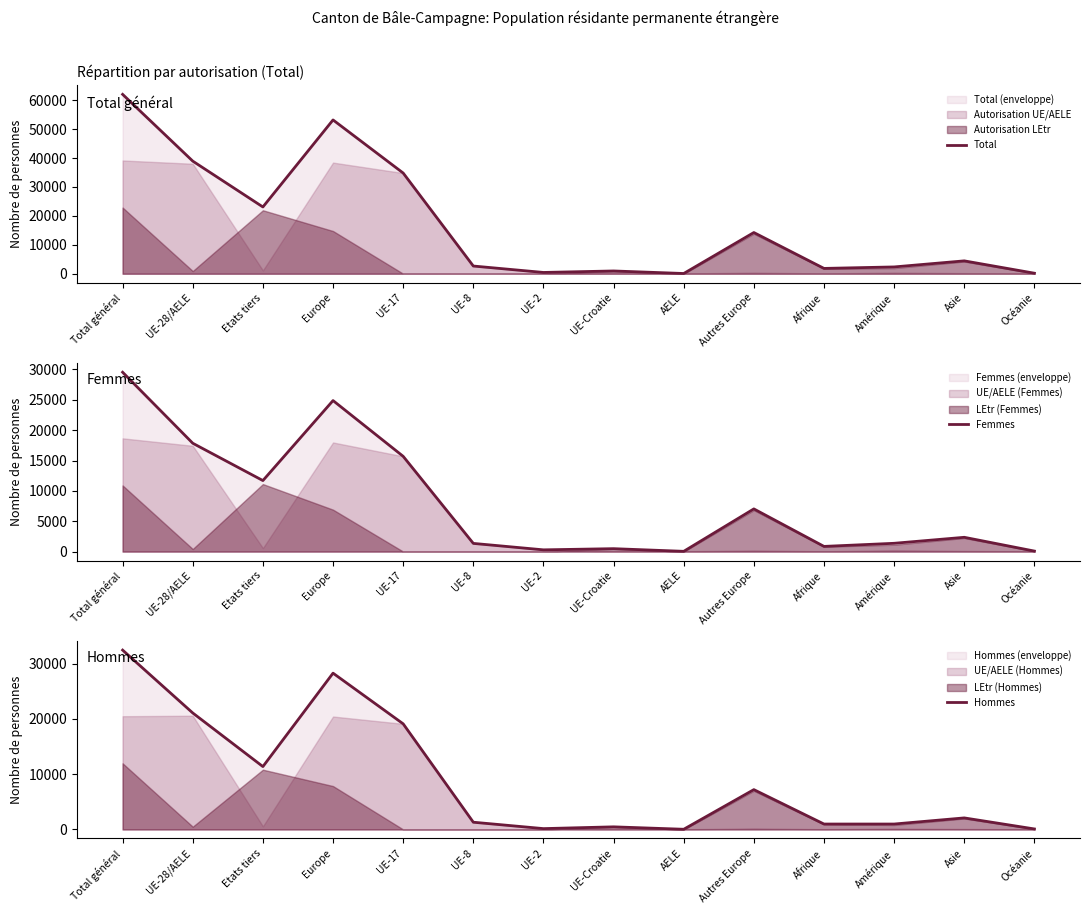

What is the value of the Total point at the 5th from the left?

34808